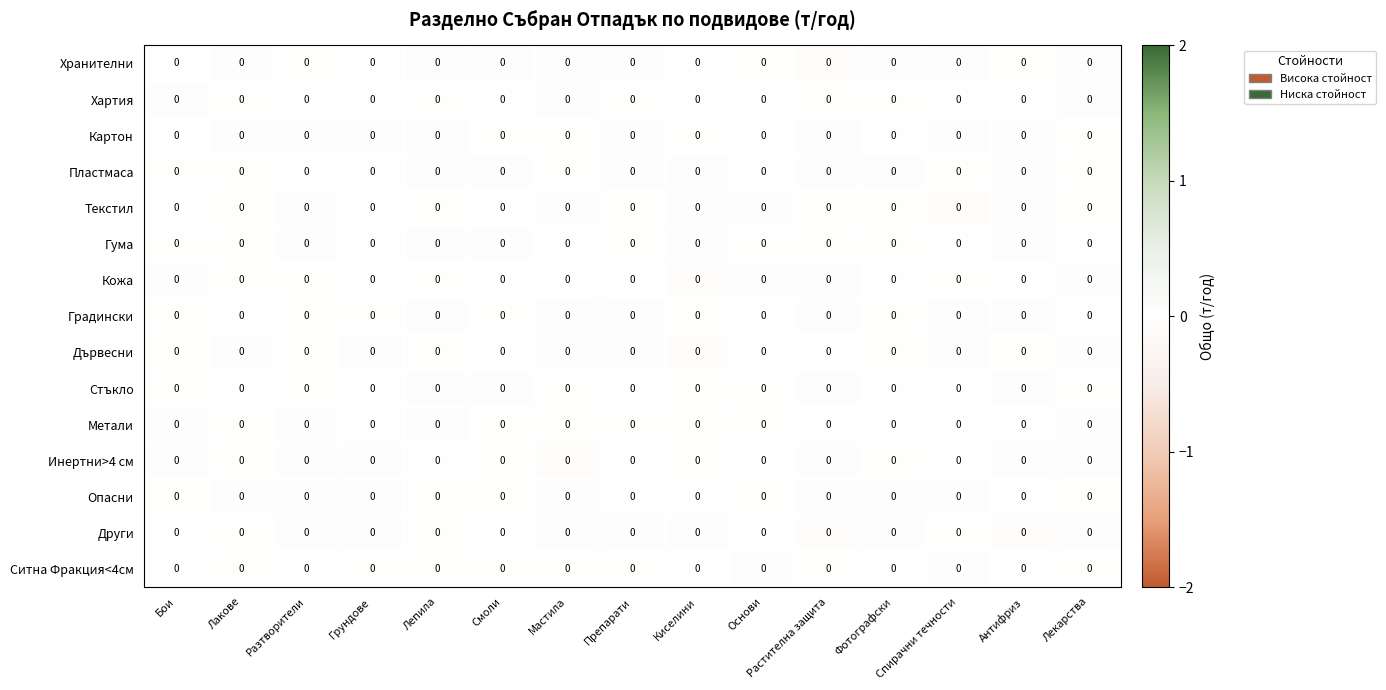

Is the value of Дървесни at Антифриз greater than the value of Хартия at Грундове?

No